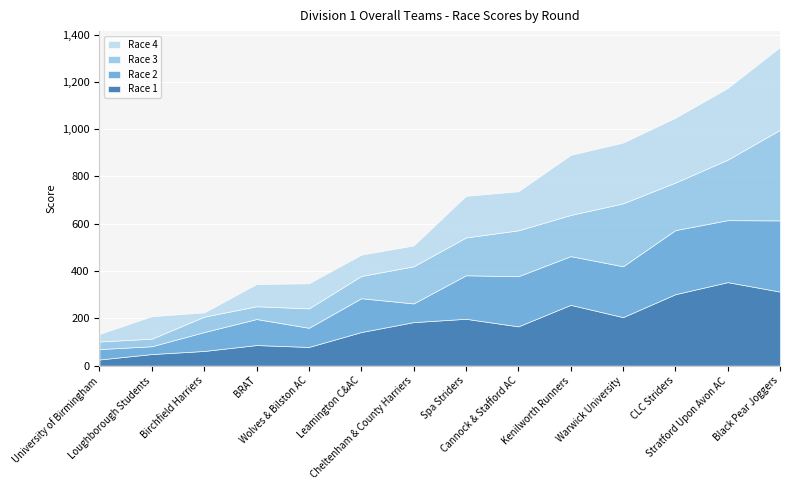

What is the smallest value displayed?

18